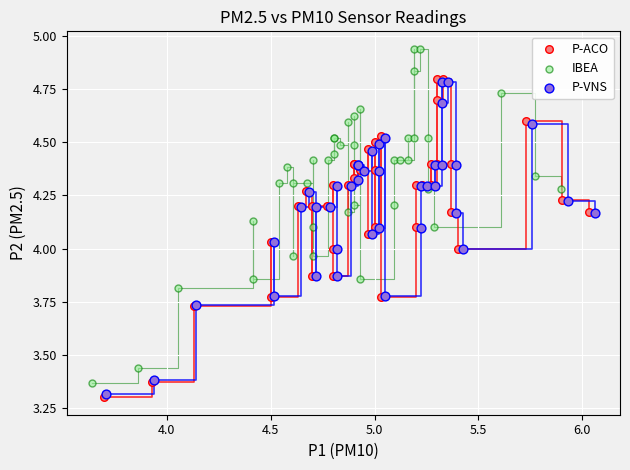

Which series contains the highest Y value?

IBEA